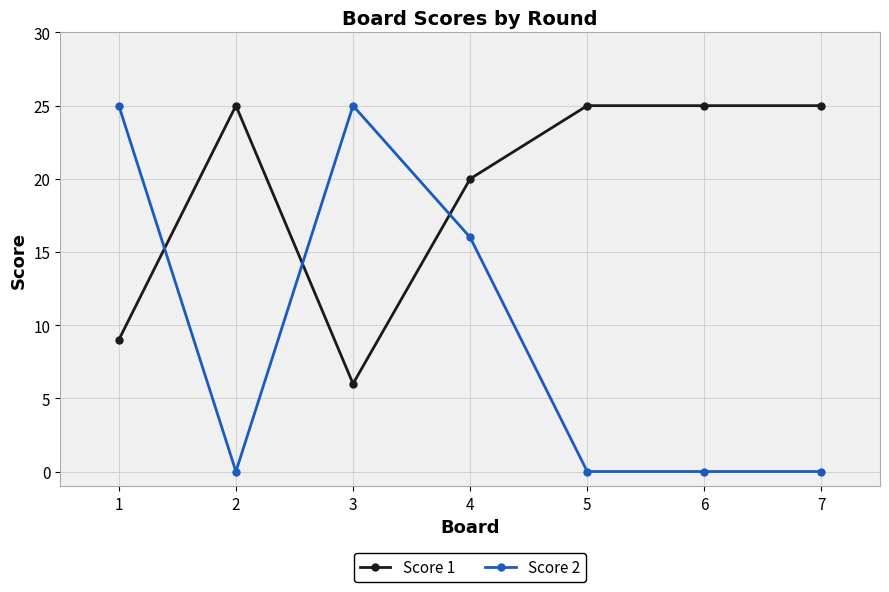

What is the difference between the highest and lowest values at 3?

19